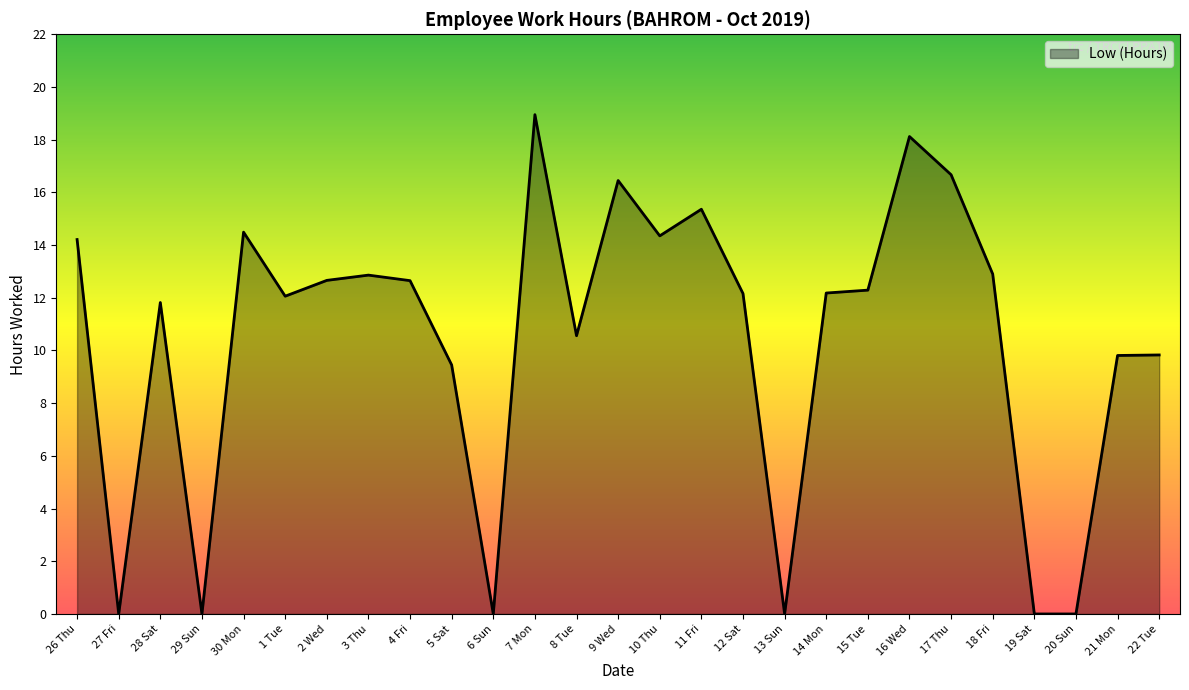

What is the approximate value at 12 Sat?

12.2